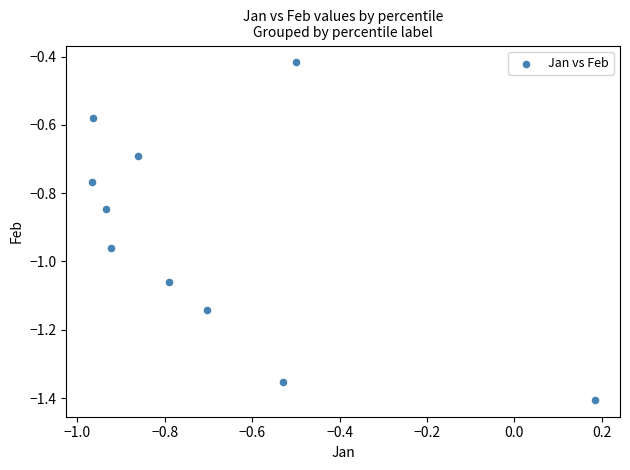

What is the average Y value?

-0.9